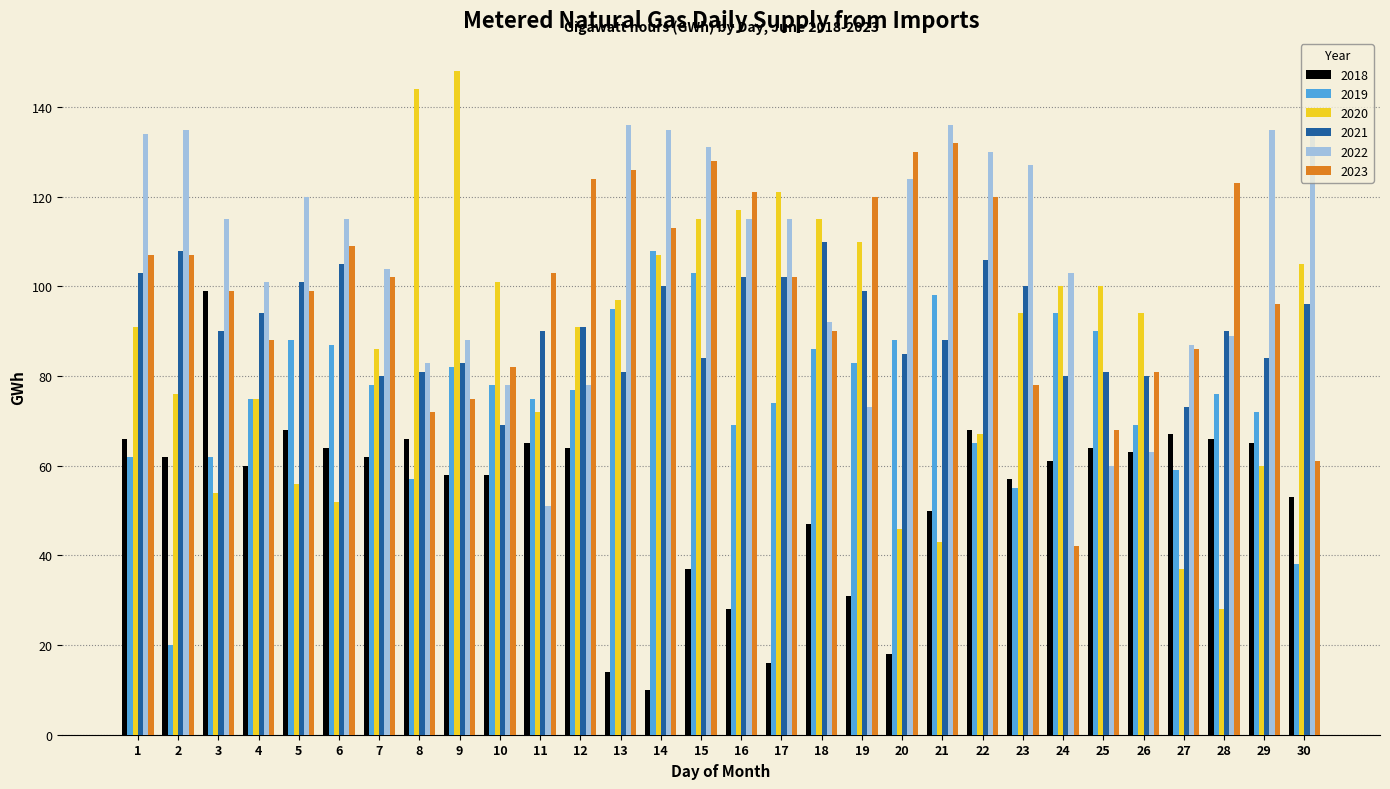

What is the difference between the maximum and minimum values in the 2019 series?

88